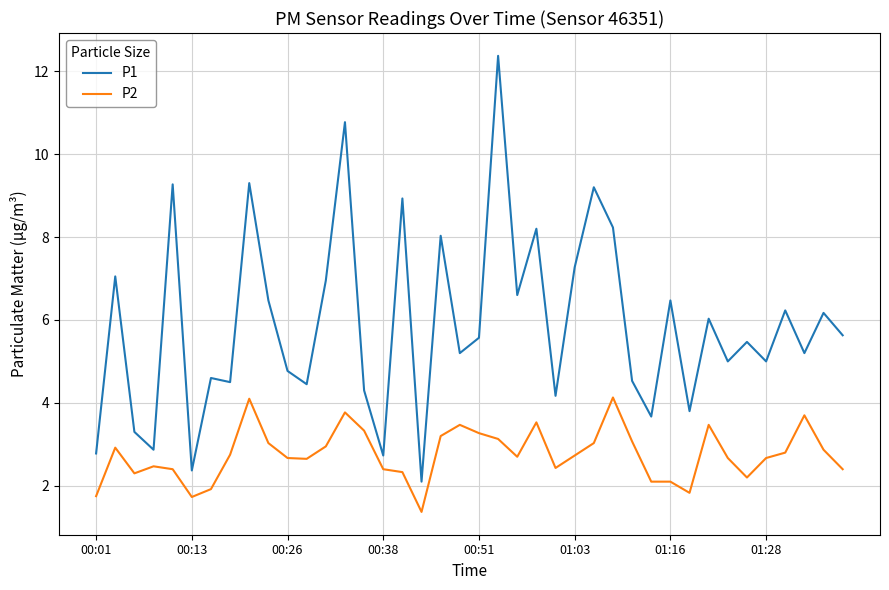

What is the highest value of the P1 series?

12.4